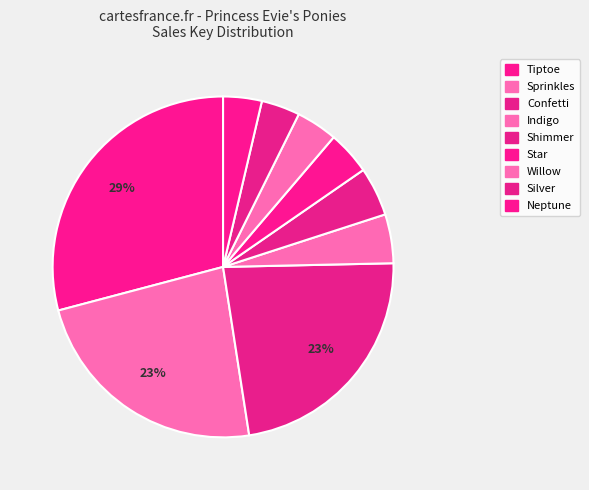

To the nearest percent, what is the difference between the Indigo and Tiptoe slice percentages?

24%